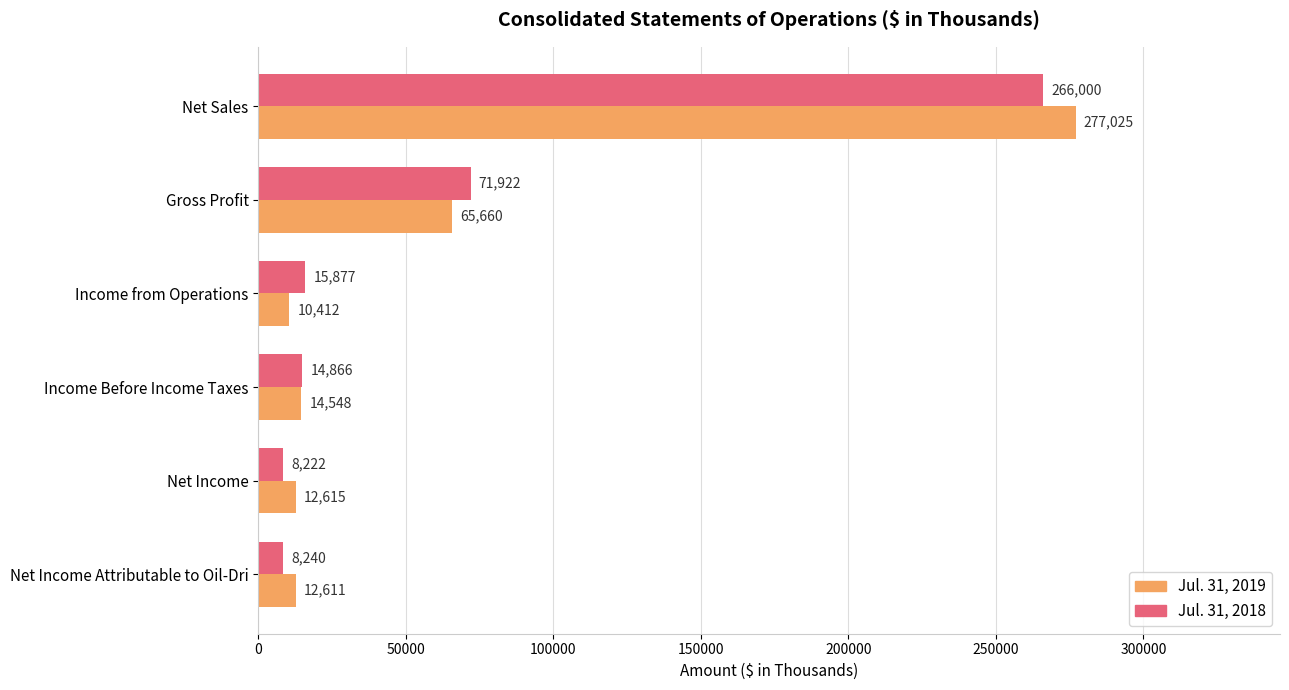

How many categories are shown in the chart?

6